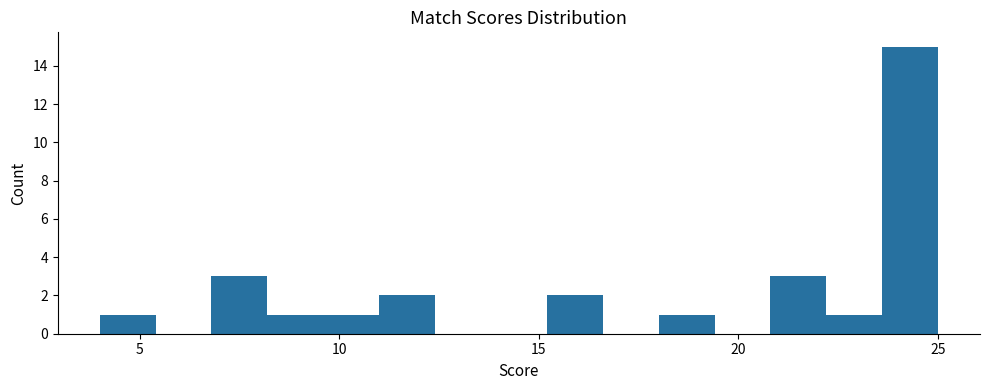

Around what value on the x-axis is the tallest bar? Give the approximate position of its centre, as read against the axis.

24.5